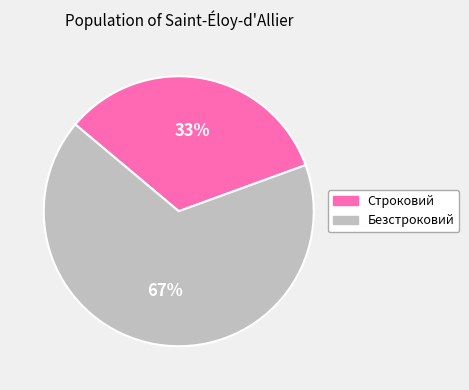

Is there a majority slice in this chart?

Yes